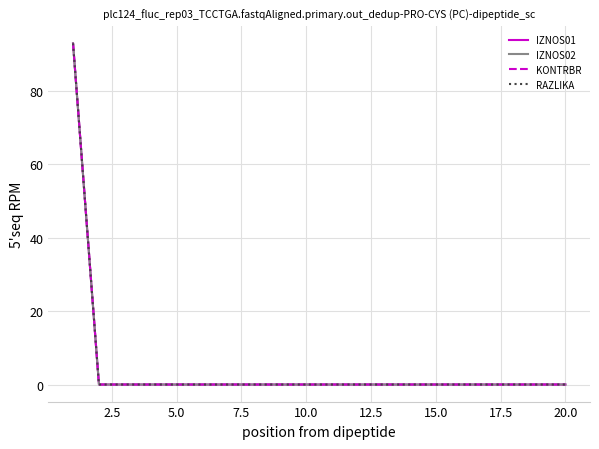

Which series has the widest spread of values?

IZNOS01